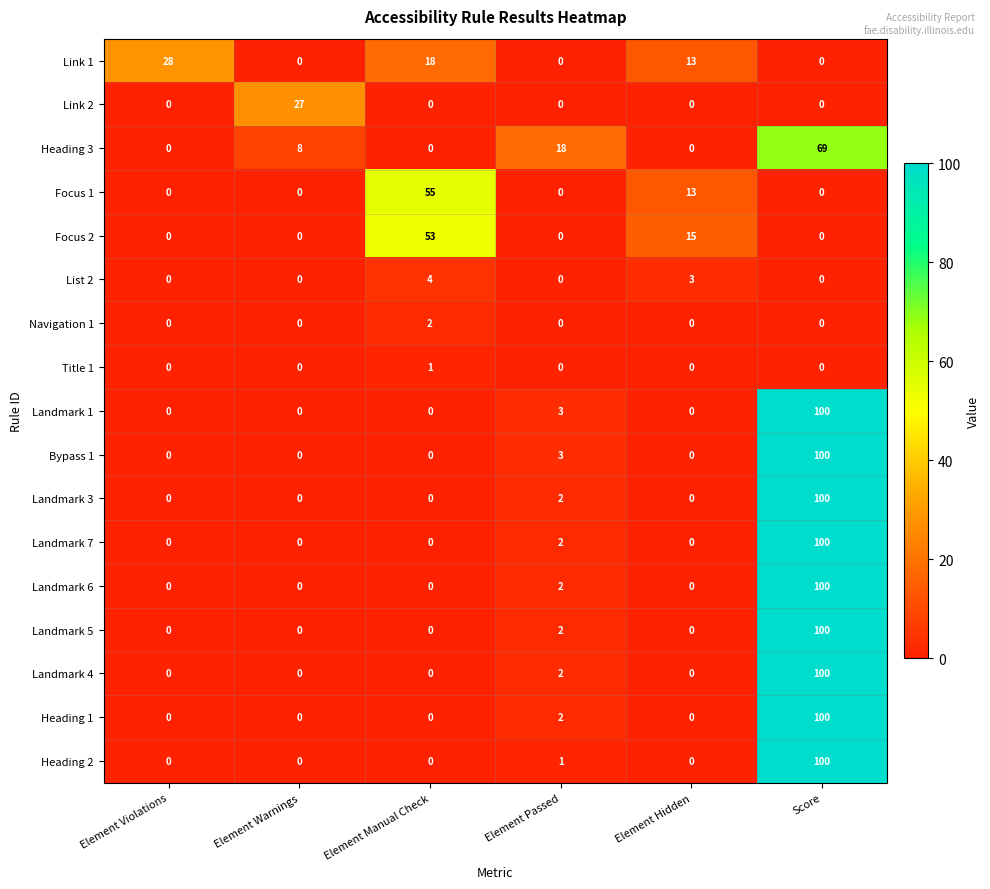

Read the Landmark 1 value at Element Passed.

3